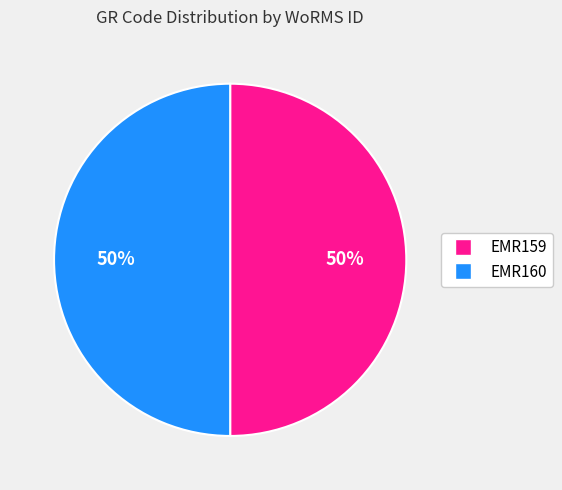

What percentage is the EMR159 slice, to the nearest percent?

50%